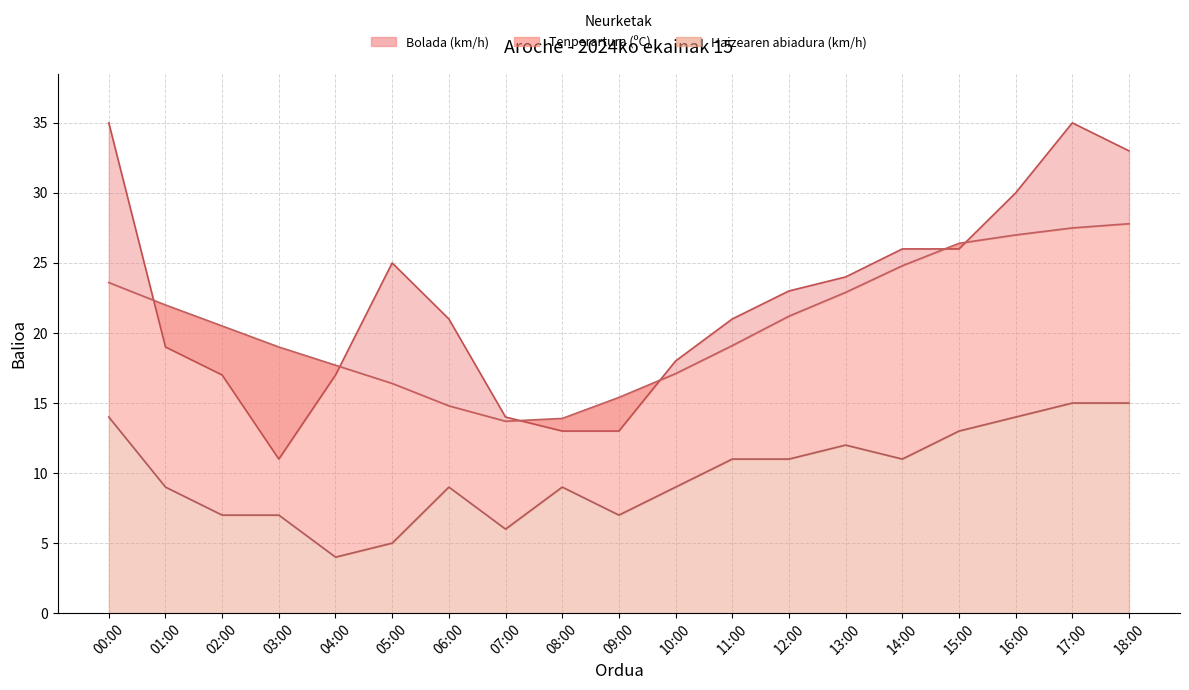

At how many categories does at least one series exceed 10?

19